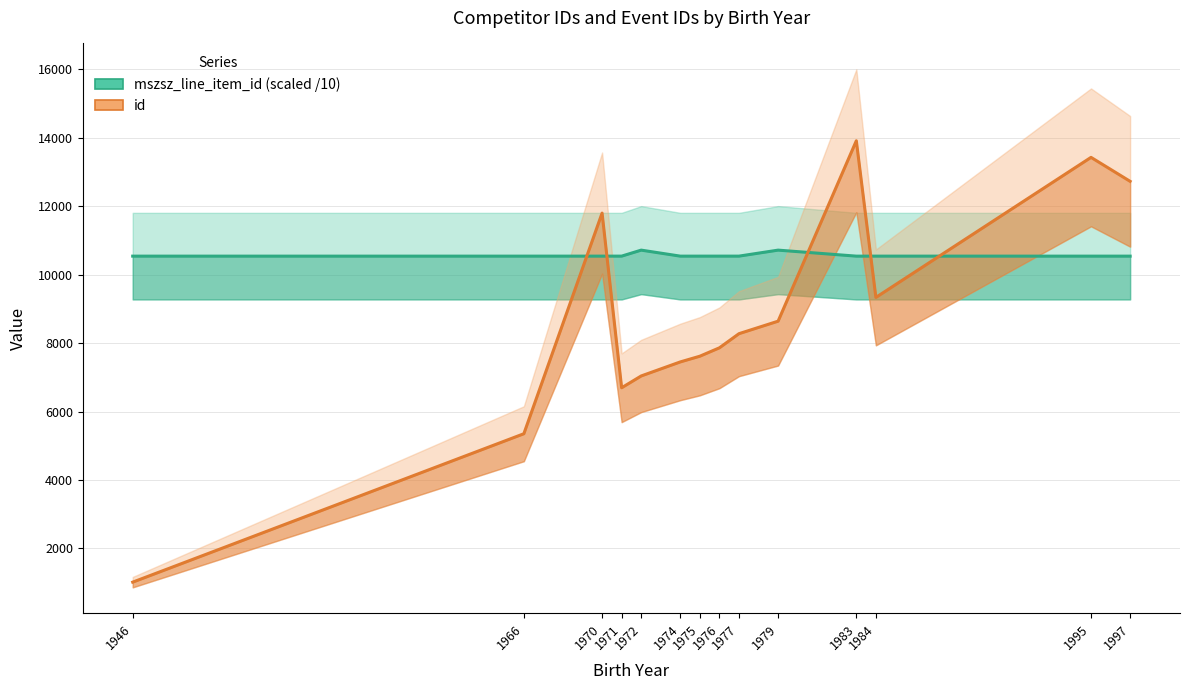

Reading right to left, what are all the values shown in this chart?

mszsz_line_item_id (scaled /10): 10538.9	10538.9	10539.2	10538.9	10714.5	10539.2	10539.1	10539.0	10538.9	10714.5	10539.2	10539.1	10539.0	10538.9
id: 12724.0	13424.0	9333.0	13909.0	8639.0	8274.0	7861.0	7616.0	7449.0	7039.0	6694.0	11796.0	5351.0	1016.0